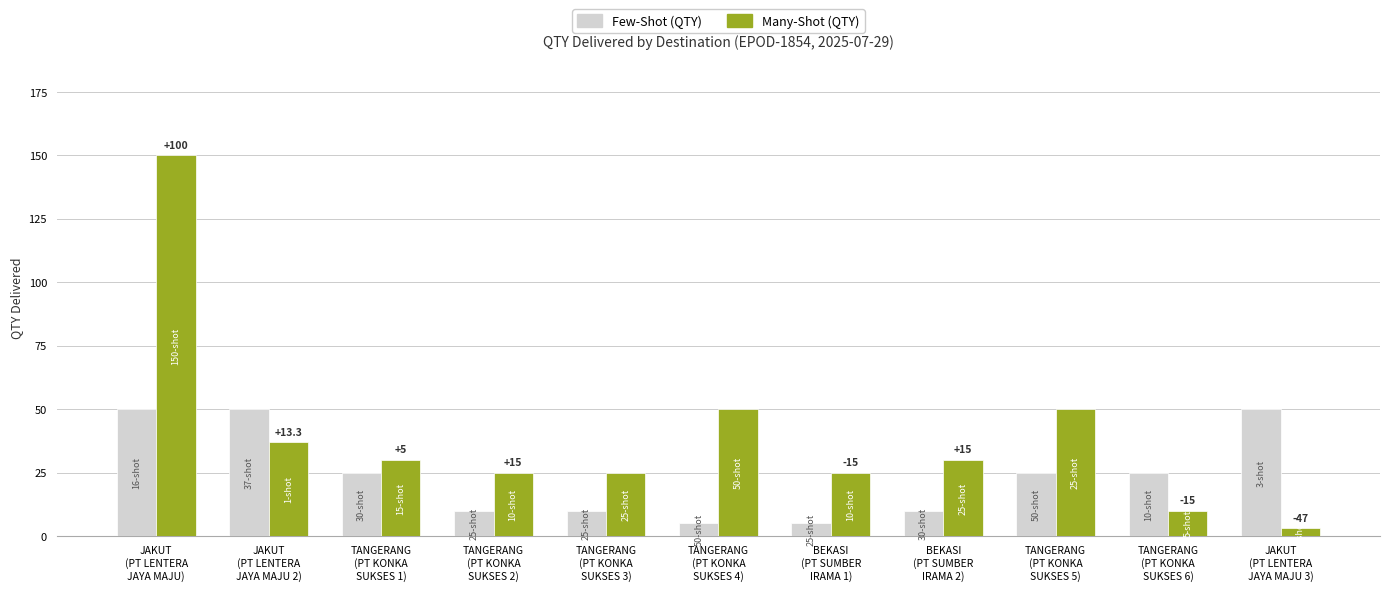

What is the total value across all series at TANGERANG
(PT KONKA
SUKSES 2)?

35